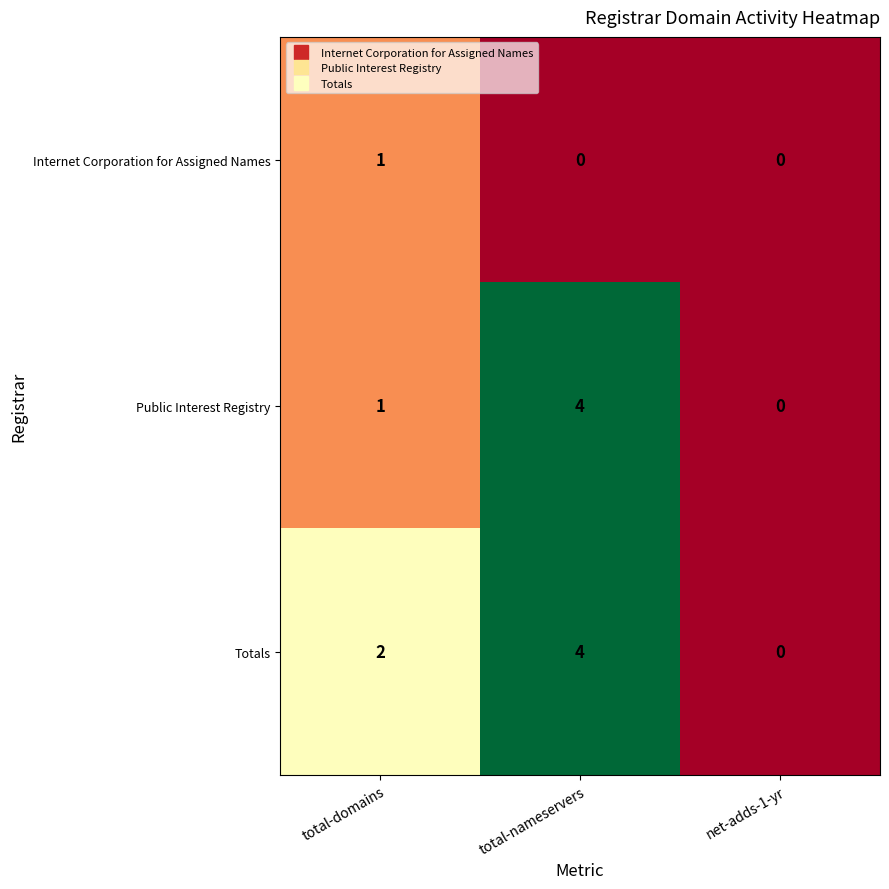

Reading left to right, what are all the values shown in this chart?

Internet Corporation for Assigned Names: 1	0	0
Public Interest Registry: 1	4	0
Totals: 2	4	0